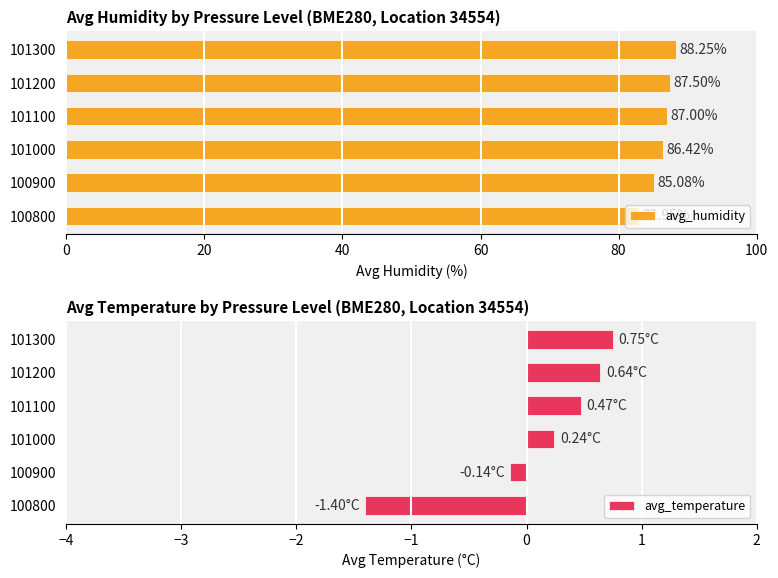

The value of avg_humidity at 100900 is 52.9. True or false?

False